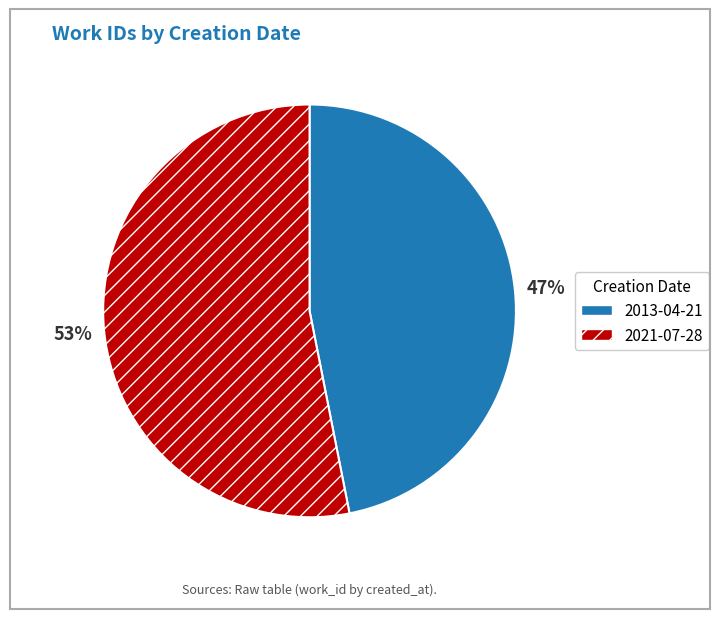

Rank the categories by value from lowest to highest.

2013-04-21, 2021-07-28